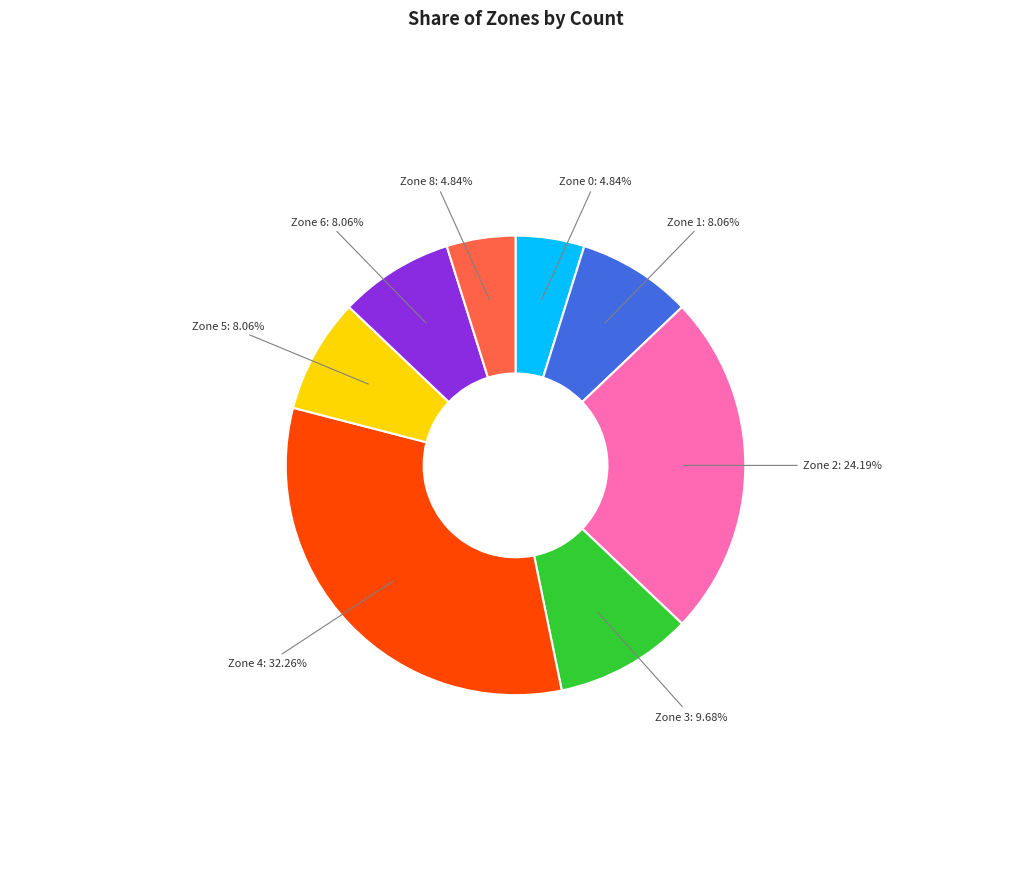

What percentage is the Zone 3 slice, to the nearest percent?

10%